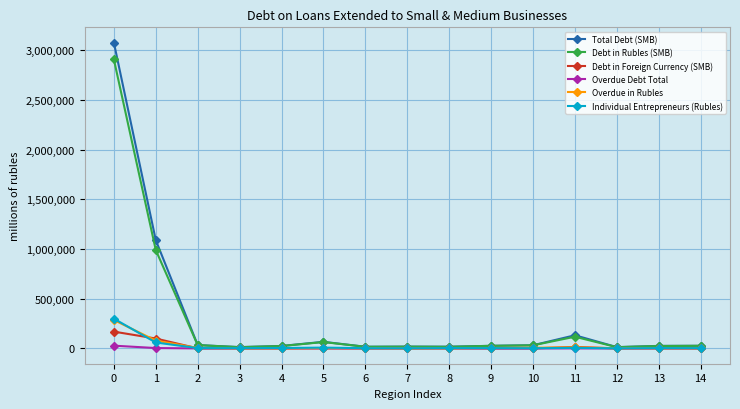

True or false: Overdue in Rubles has a value of 2265 at 13.

True